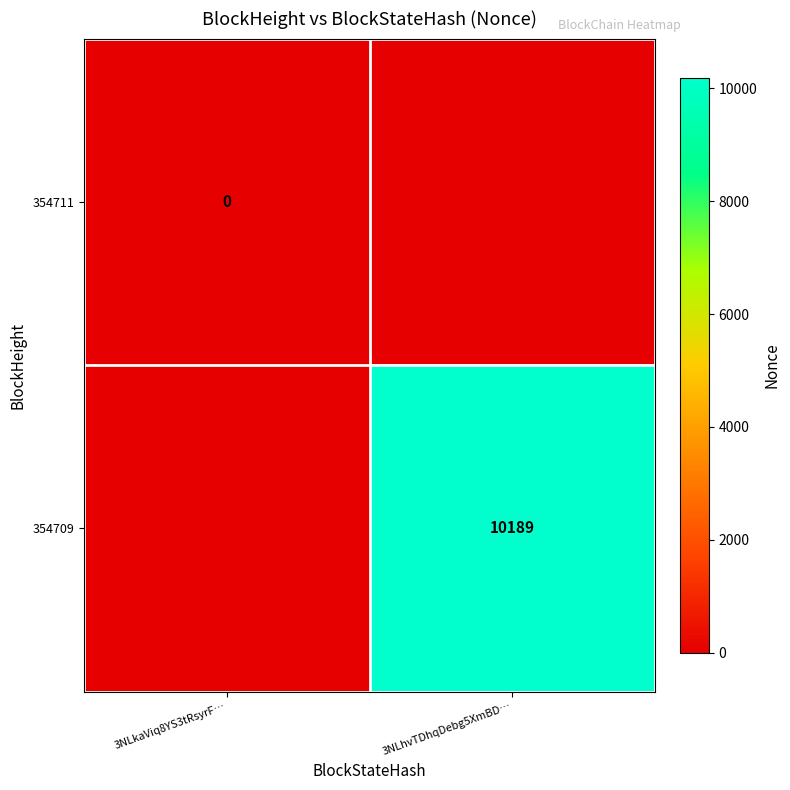

Is the value of 354711 at 3NLkaViq8YS3tRsyrF… greater than the value of 354709 at 3NLhvTDhqDebg5XmBD…?

No